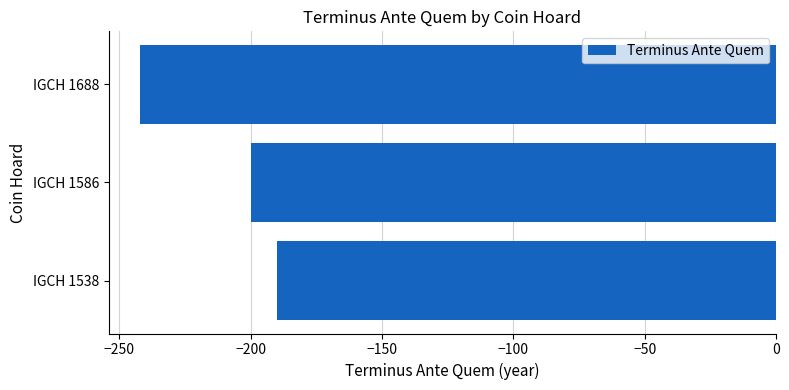

Which has a higher value, IGCH 1688 or IGCH 1586?

IGCH 1586